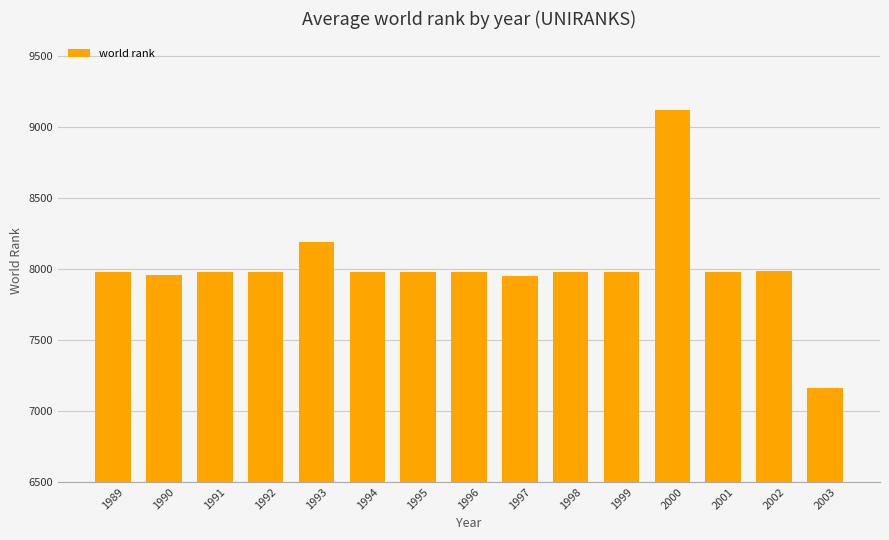

Approximately how many times larger is the value at 1992 compared to 1998?

1.0